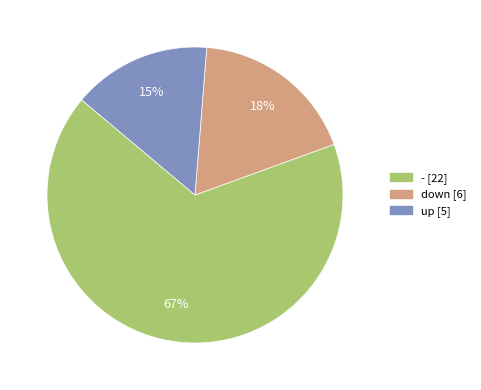

What is the ratio of the value at down to the value at -?

0.3